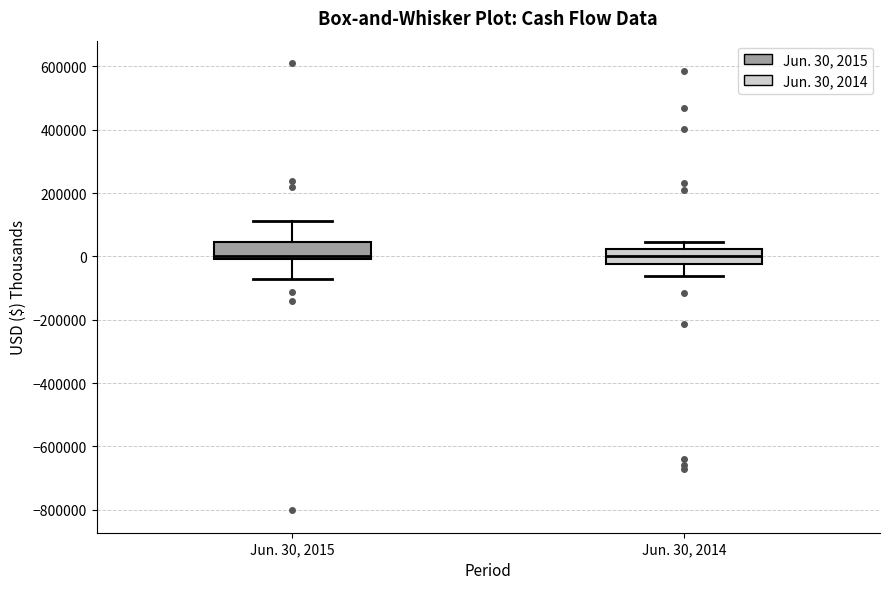

Reading left to right, read every box against the y-axis: the position of its median line, the range the box covers, and the ends of its whiskers. The values are not printed on the chart, so give them approximately, as read against the axis.

Jun. 30, 2015: median 0 (just above the box's lower edge), box 0 to 40000, whiskers -80000 to 120000
Jun. 30, 2014: median 0, box -20000 to 20000, whiskers -60000 to 40000